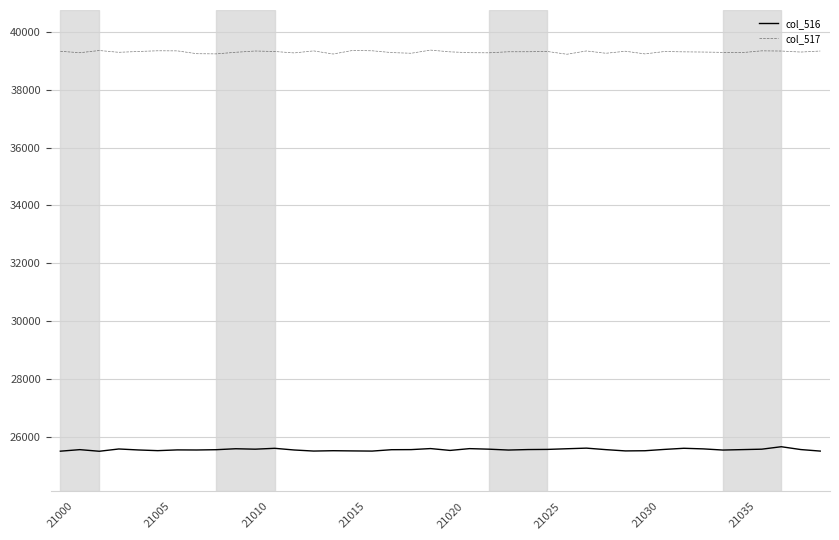

List the series in order of their overall mean, highest first.

col_517, col_516